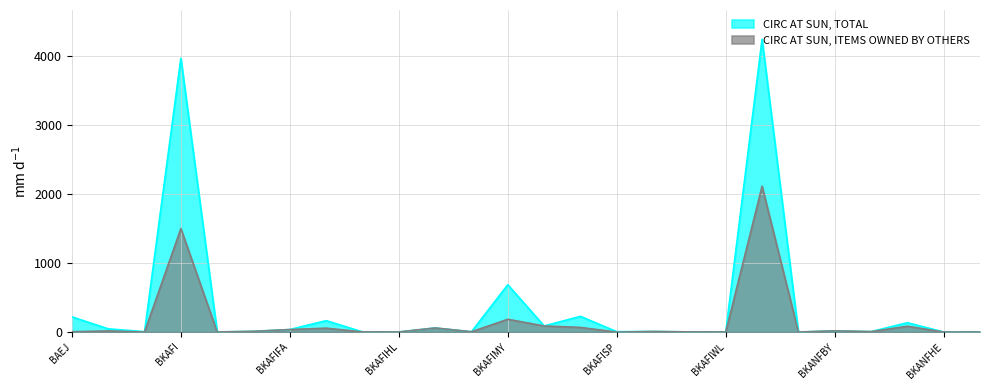

At which category does the chart reach its minimum across all series?

BKAFISP